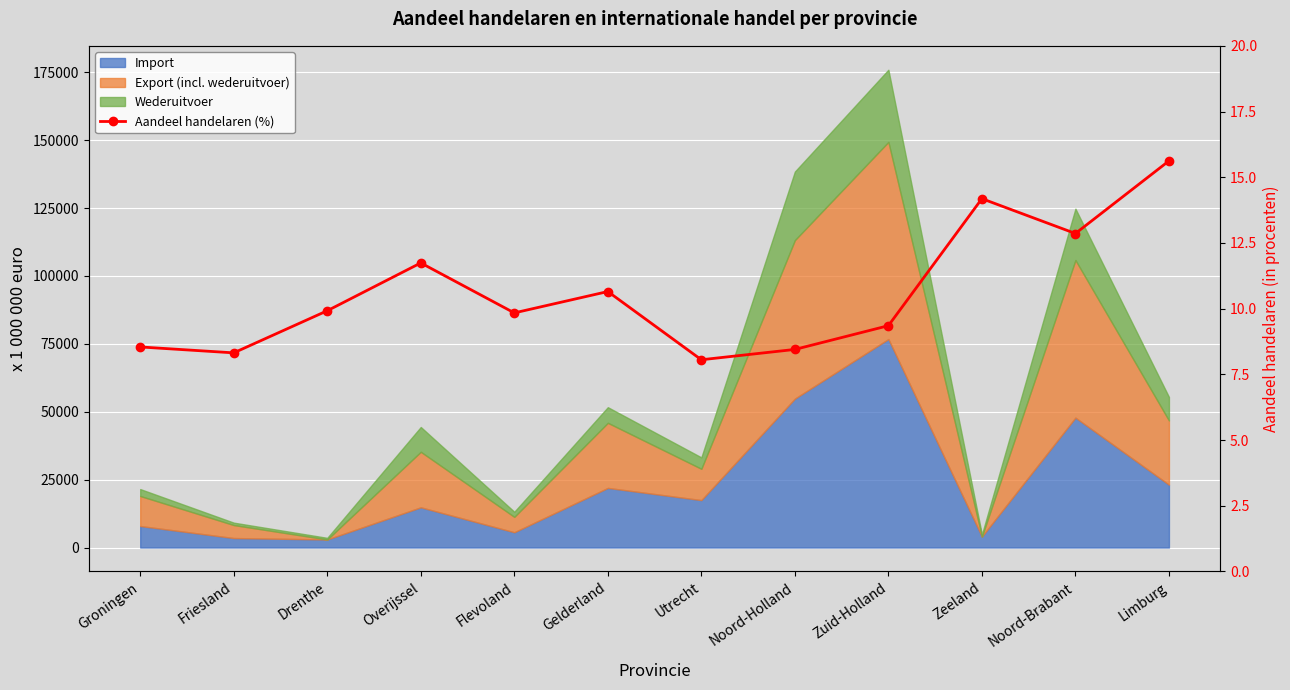

Which label corresponds to the smallest value in the chart?

Utrecht